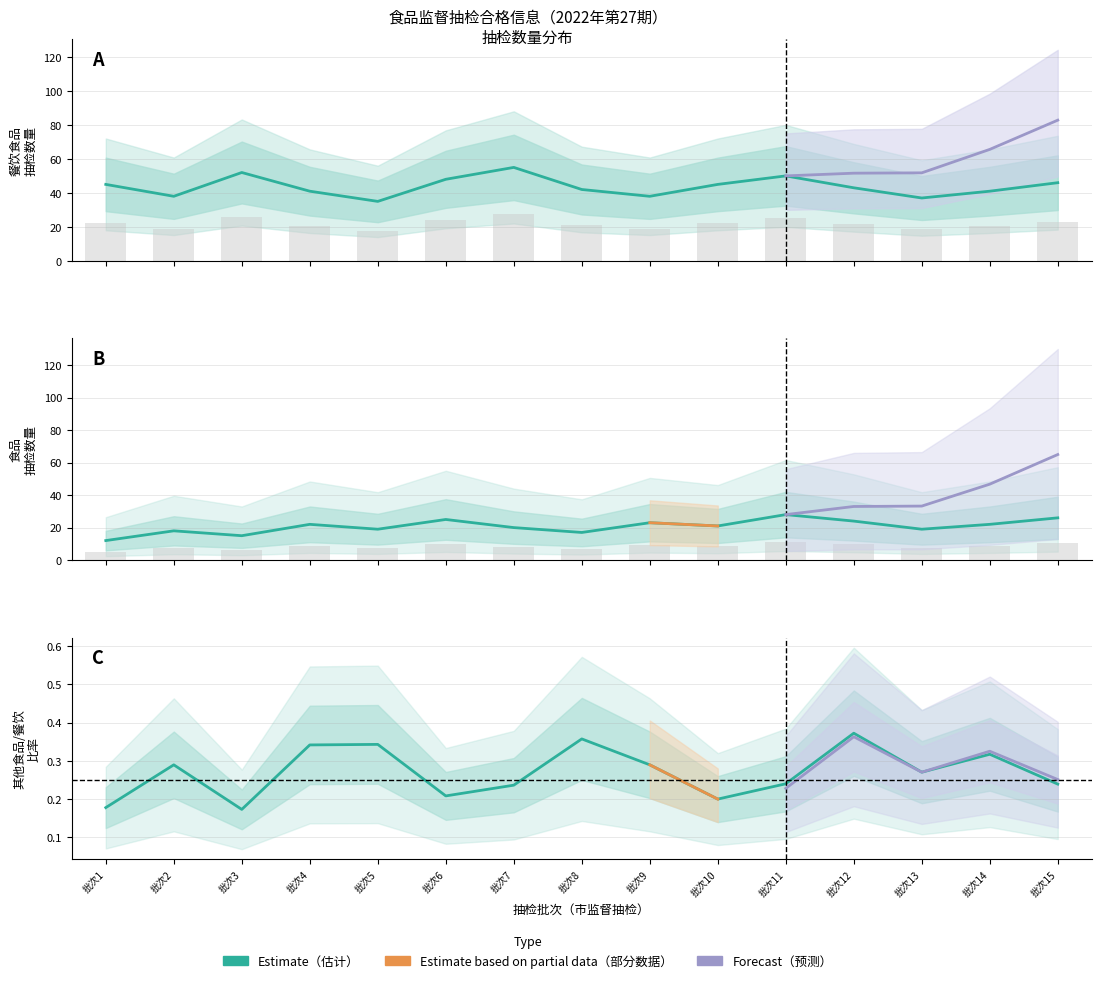

List the labels in order of 食品 value, largest first.

市监督抽检_11, 市监督抽检_15, 市监督抽检_6, 市监督抽检_12, 市监督抽检_9, 市监督抽检_4, 市监督抽检_14, 市监督抽检_10, 市监督抽检_7, 市监督抽检_5, 市监督抽检_13, 市监督抽检_2, 市监督抽检_8, 市监督抽检_3, 市监督抽检_1